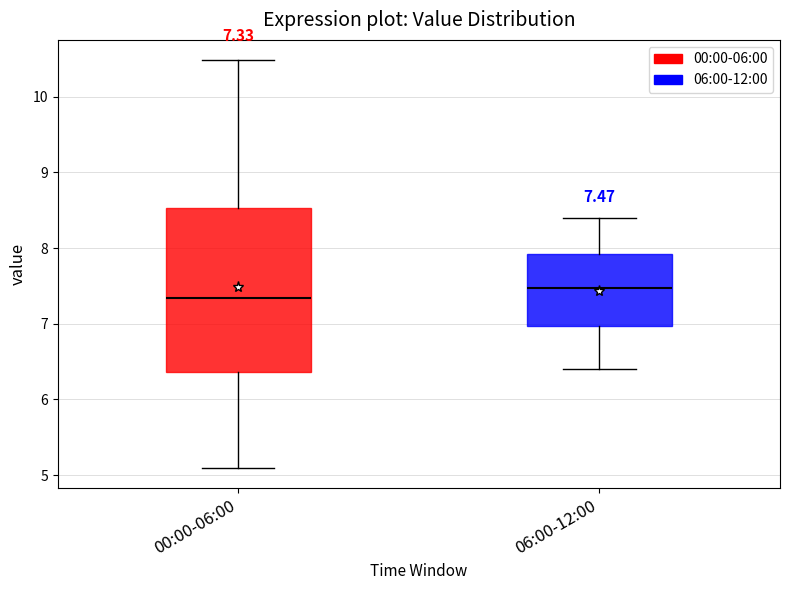

Which box's median line is the highest?

06:00-12:00